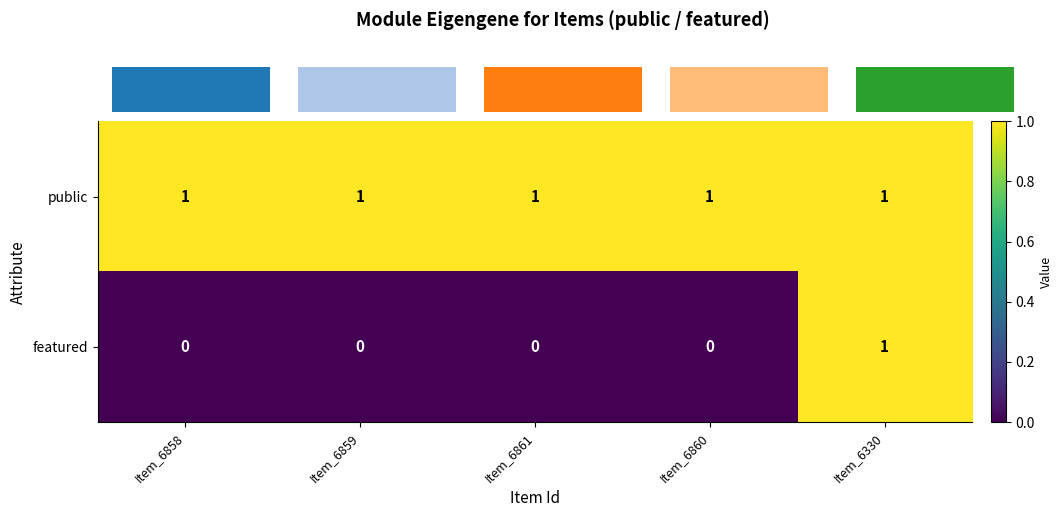

Reading left to right, list all the values displayed in this chart.

public: Item_6858=1	Item_6859=1	Item_6861=1	Item_6860=1	Item_6330=1
featured: Item_6858=0	Item_6859=0	Item_6861=0	Item_6860=0	Item_6330=1